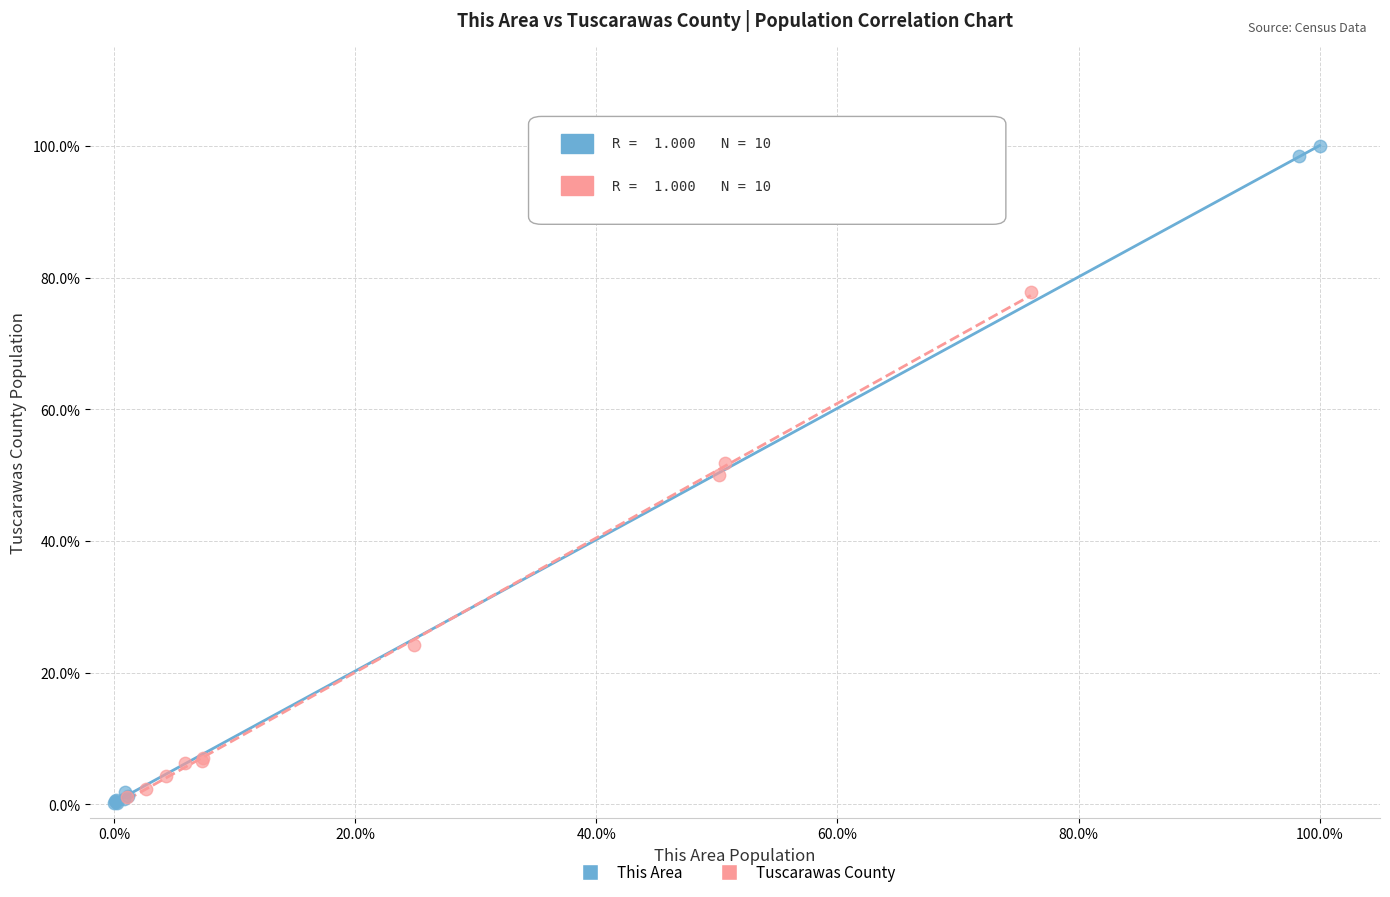

Which series has the widest spread of Y values?

This Area